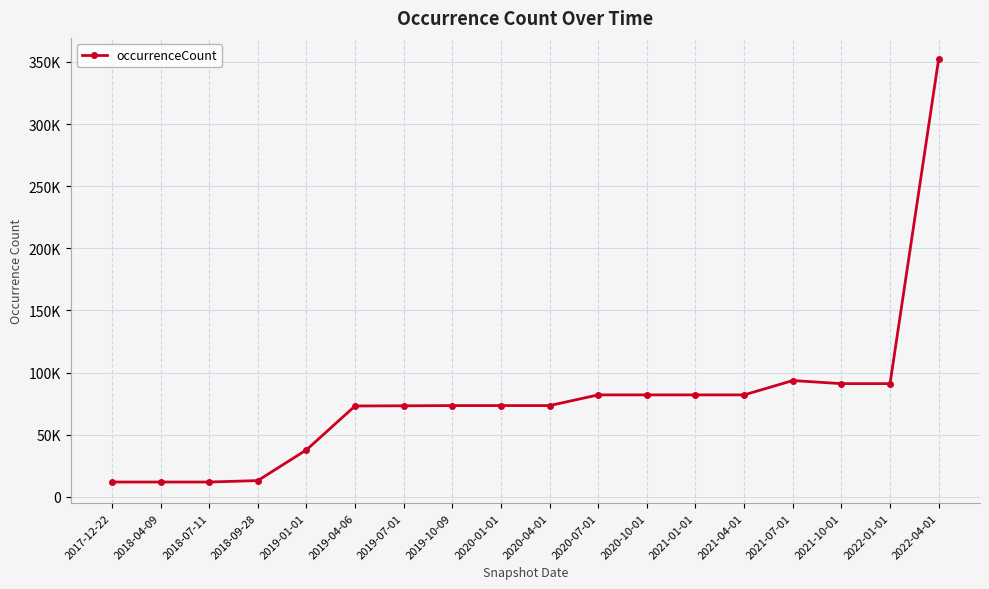

True or false: the data shows 108500 at 2019-10-09.

False